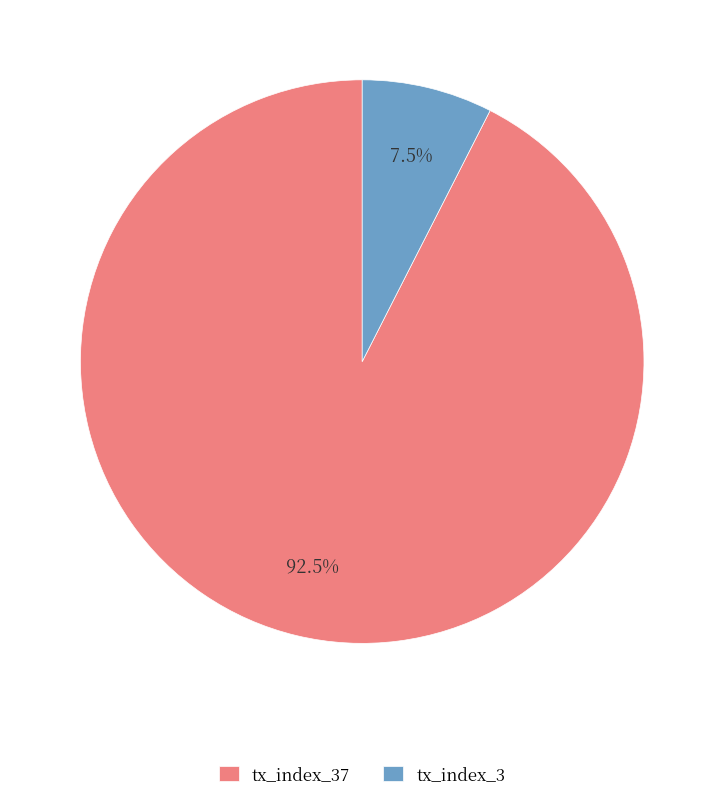

How many slices are in this pie chart?

2